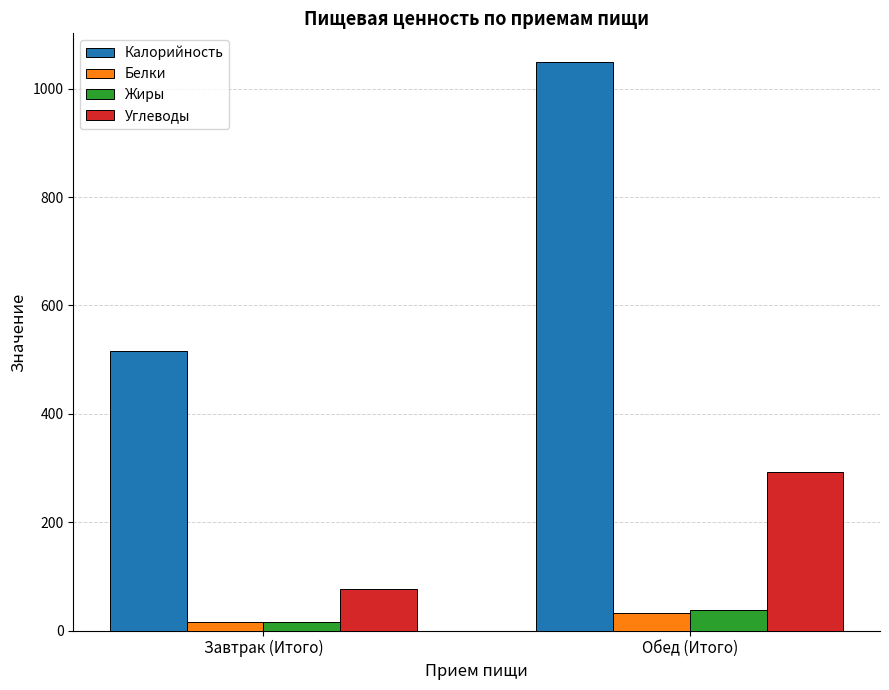

How many data points in Углеводы are less than 293?

1